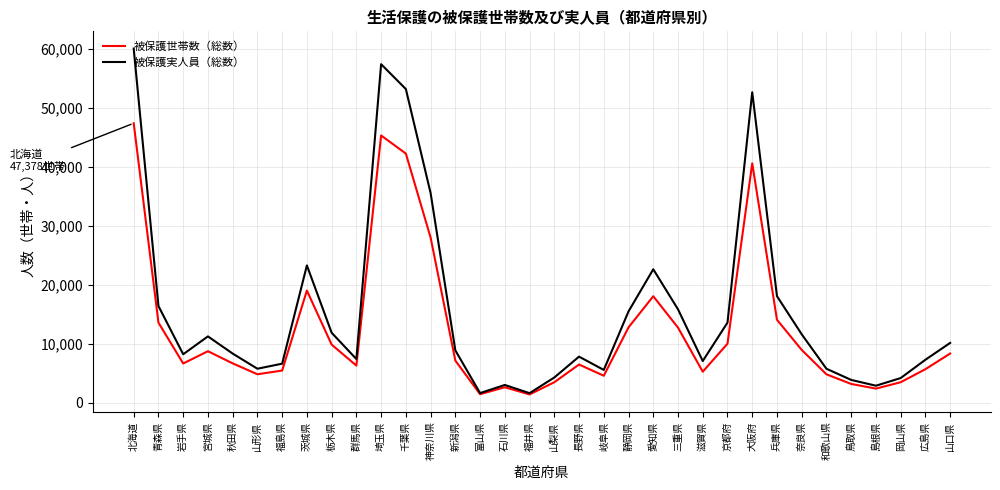

In 被保護世帯数（総数）, how many points are lower than both neighbors (excluding endpoints)?

8